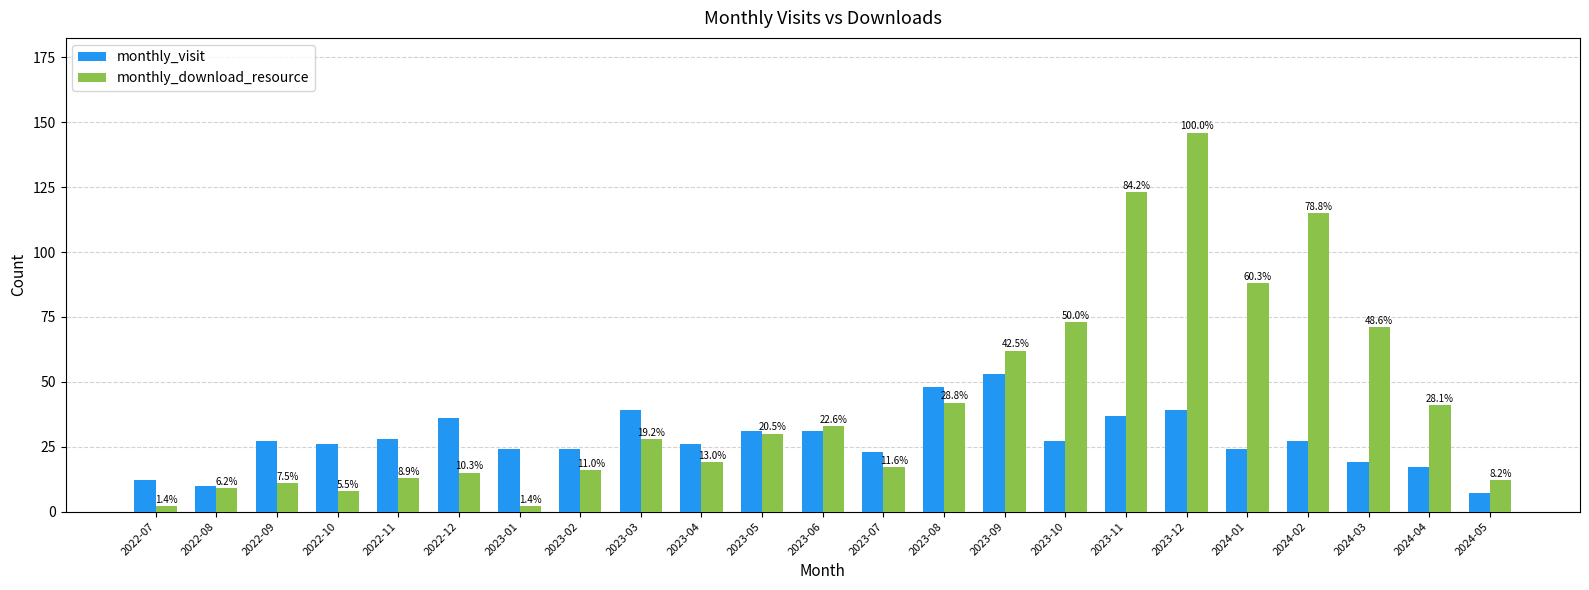

What are all the series names shown in the legend?

monthly_visit, monthly_download_resource